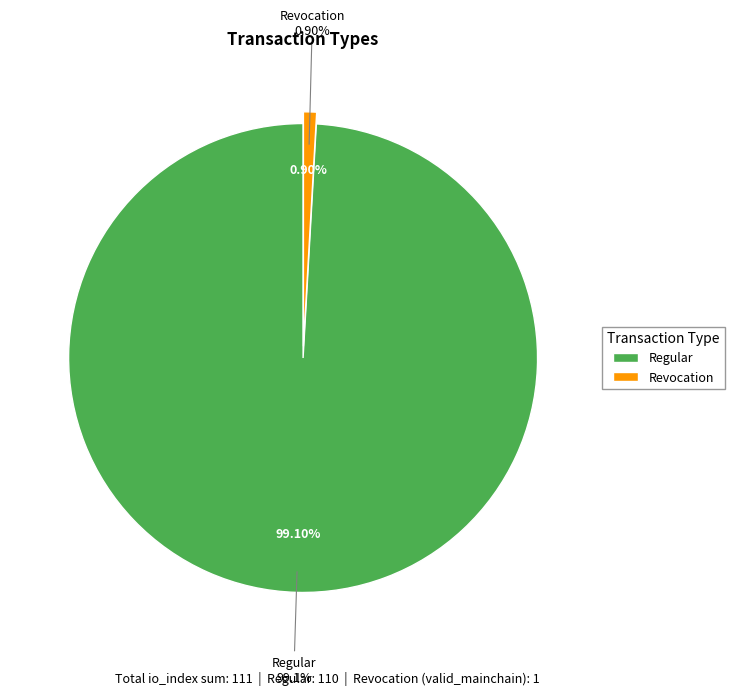

Which slice is the smallest?

Revocation